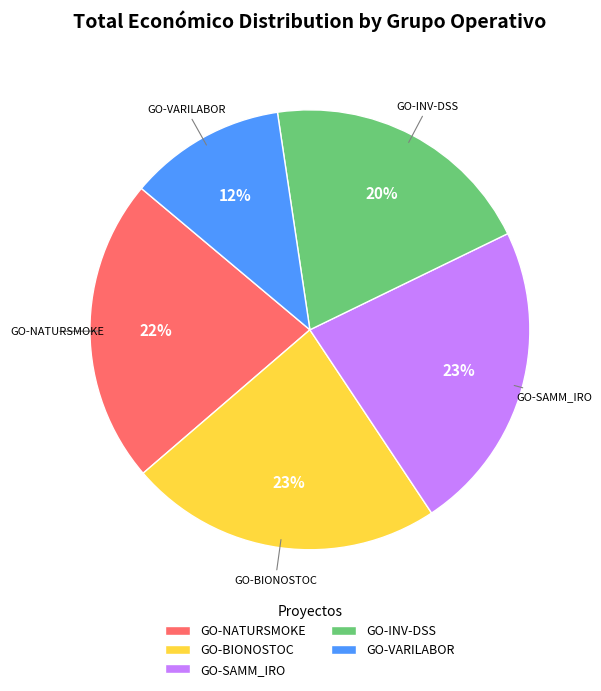

Which category has the smallest portion of the pie?

GO-VARILABOR